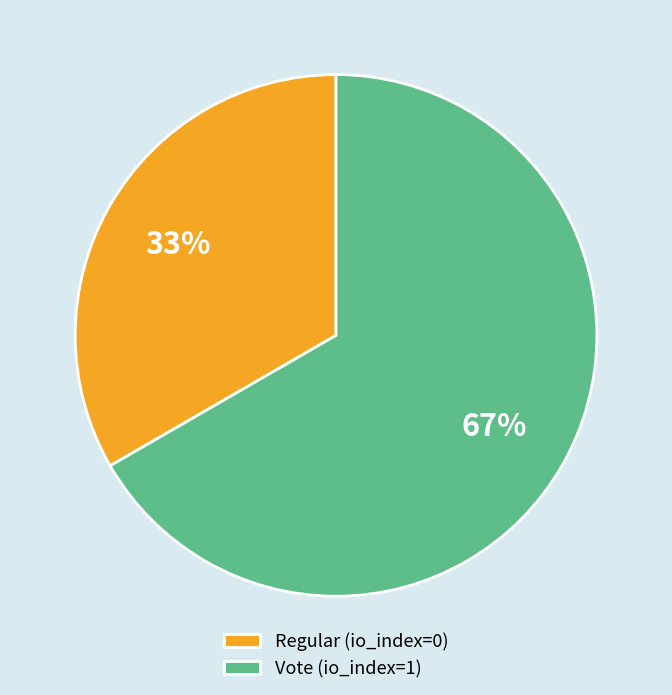

Count the number of slices in the pie.

2